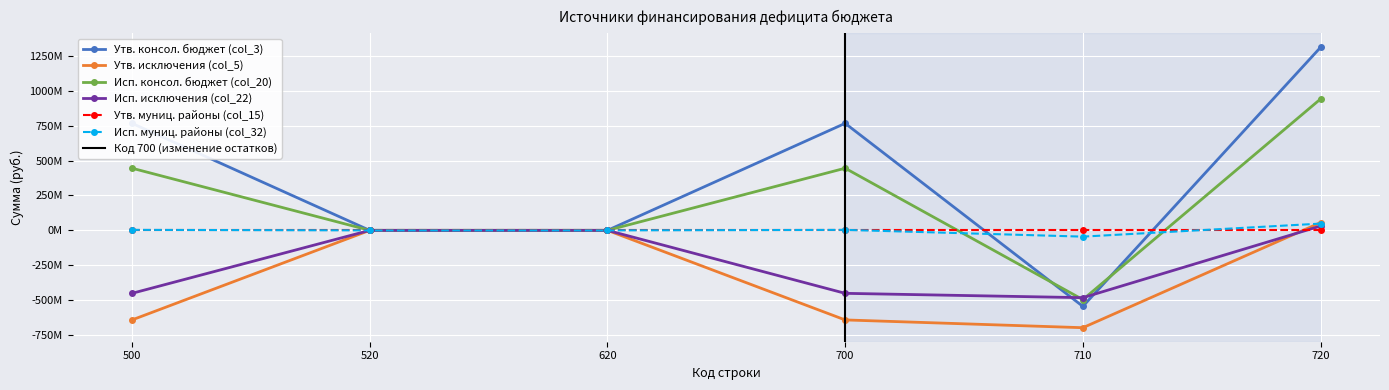

Which has a higher value, 520 or 720?

720